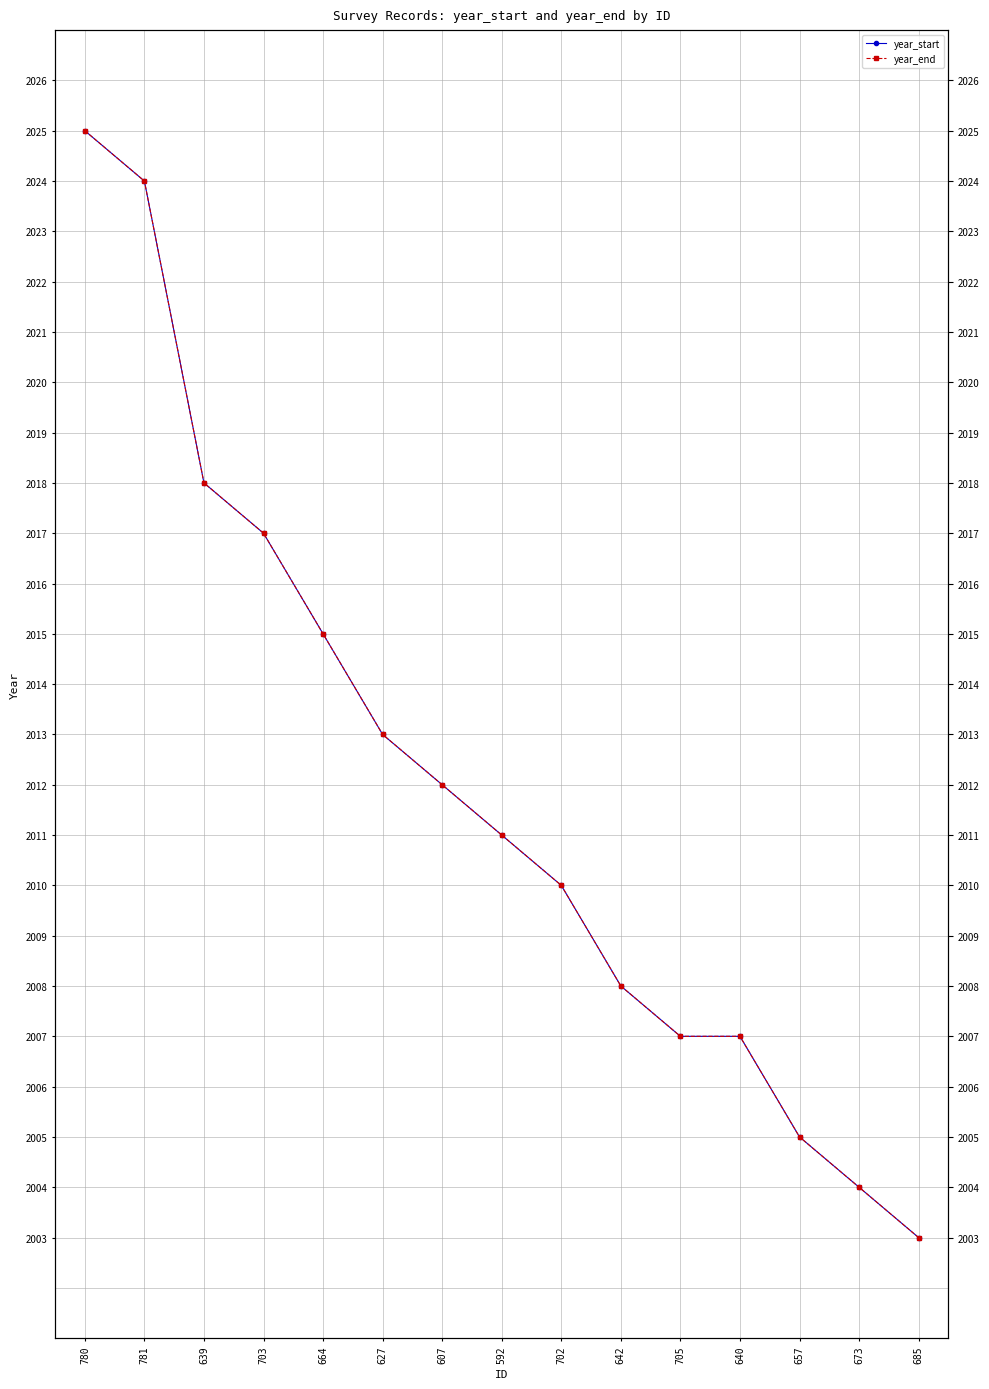

True or false: year_end and year_start cross at least once.

False